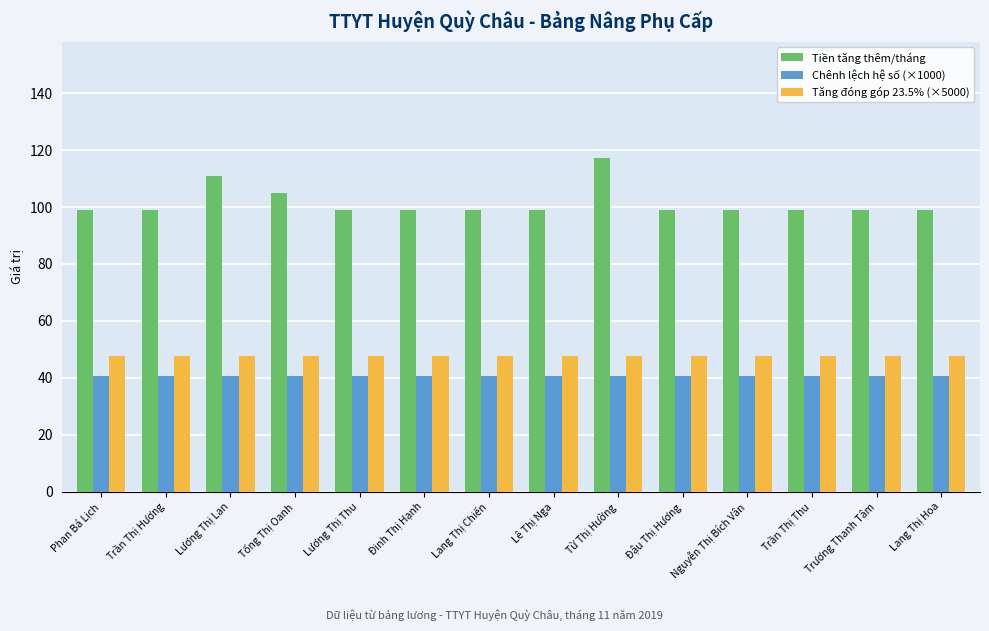

Between Lương Thị Lan and Đinh Thị Hạnh, which series saw the biggest shift?

Tiền tăng thêm/tháng